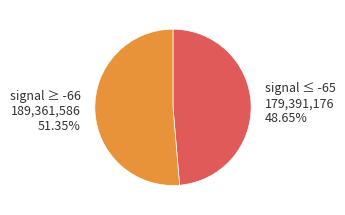

Does any single category account for the majority?

Yes